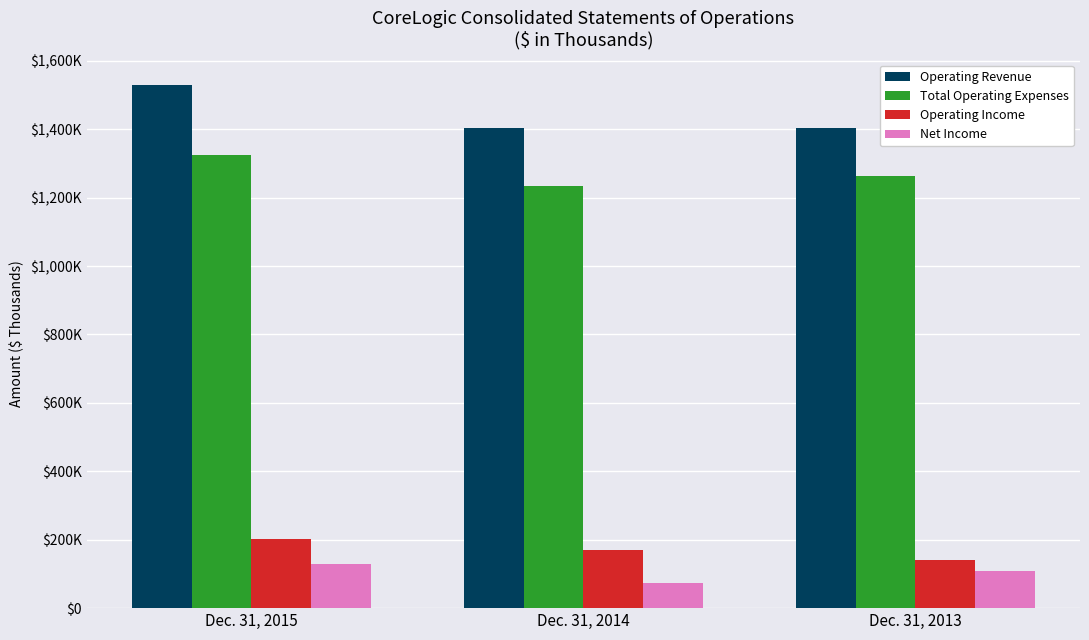

Does the chart contain stacked bars?

No